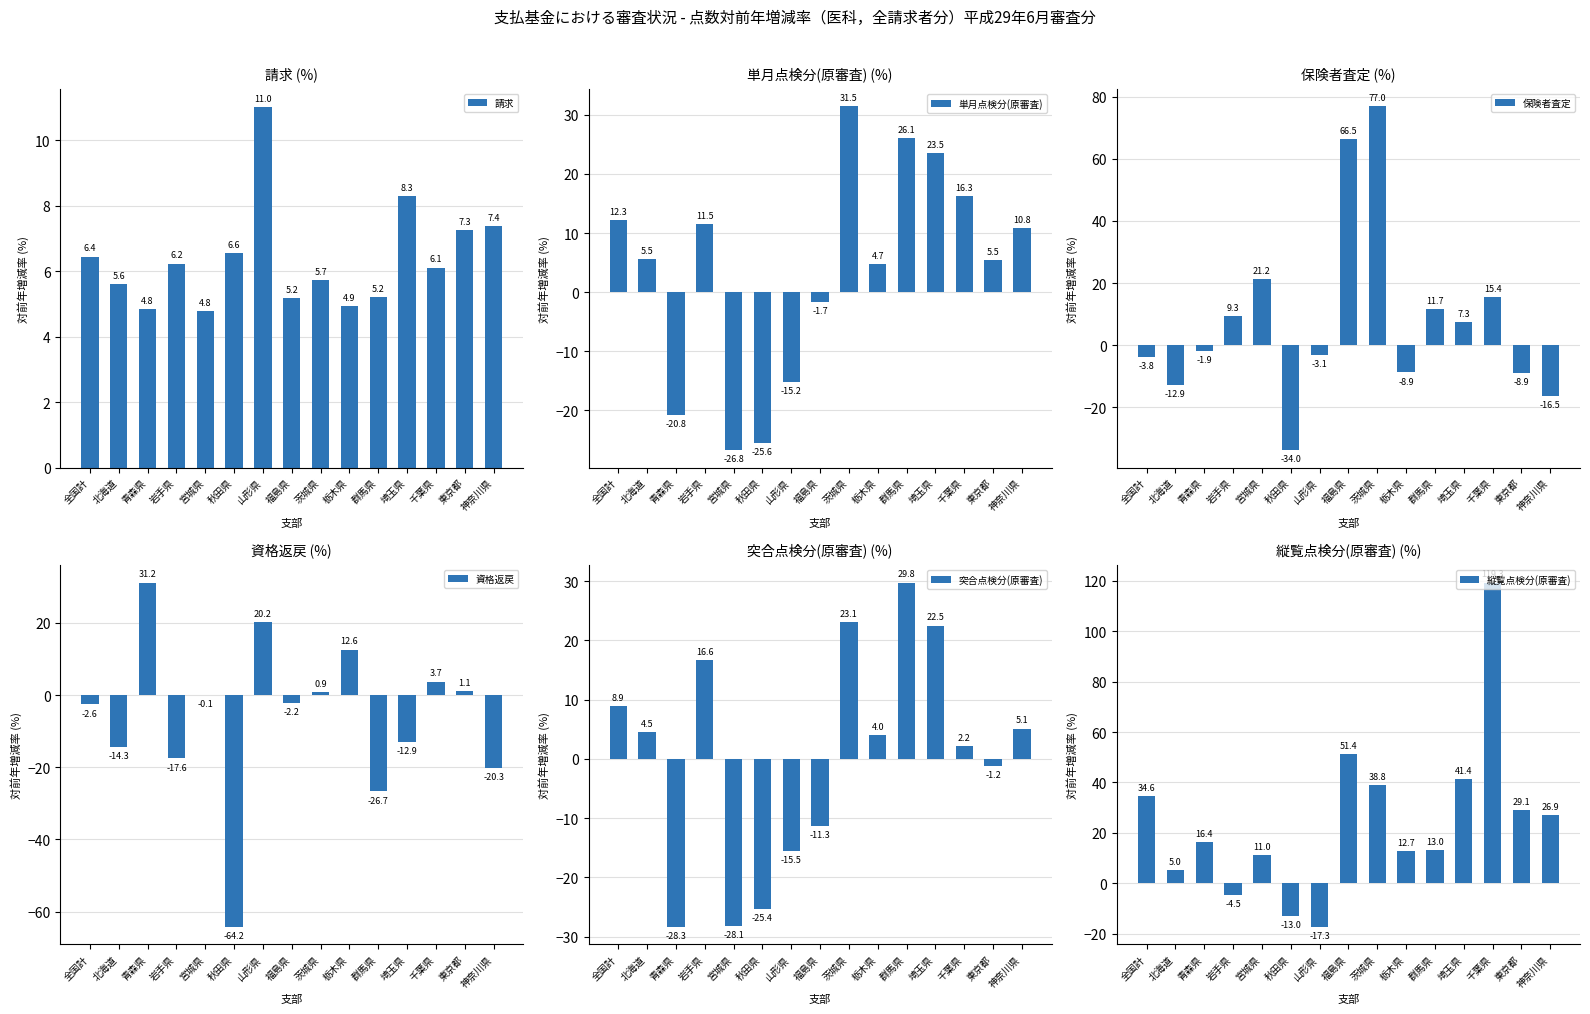

Which category has the lowest value across all series?

秋田県